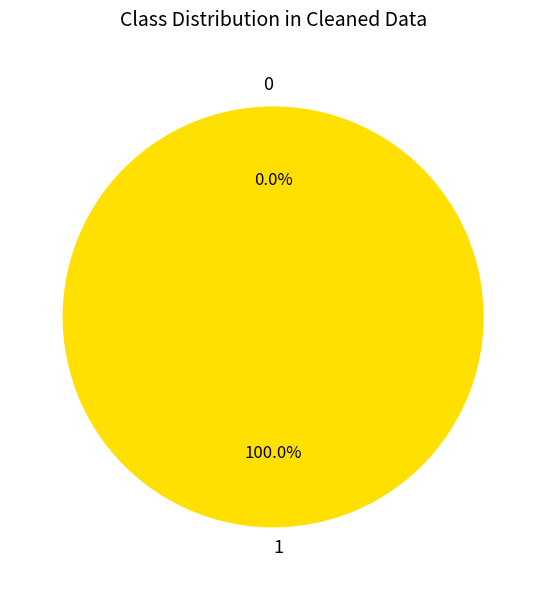

To the nearest percent, what is the difference between the largest and smallest slice percentages?

100%